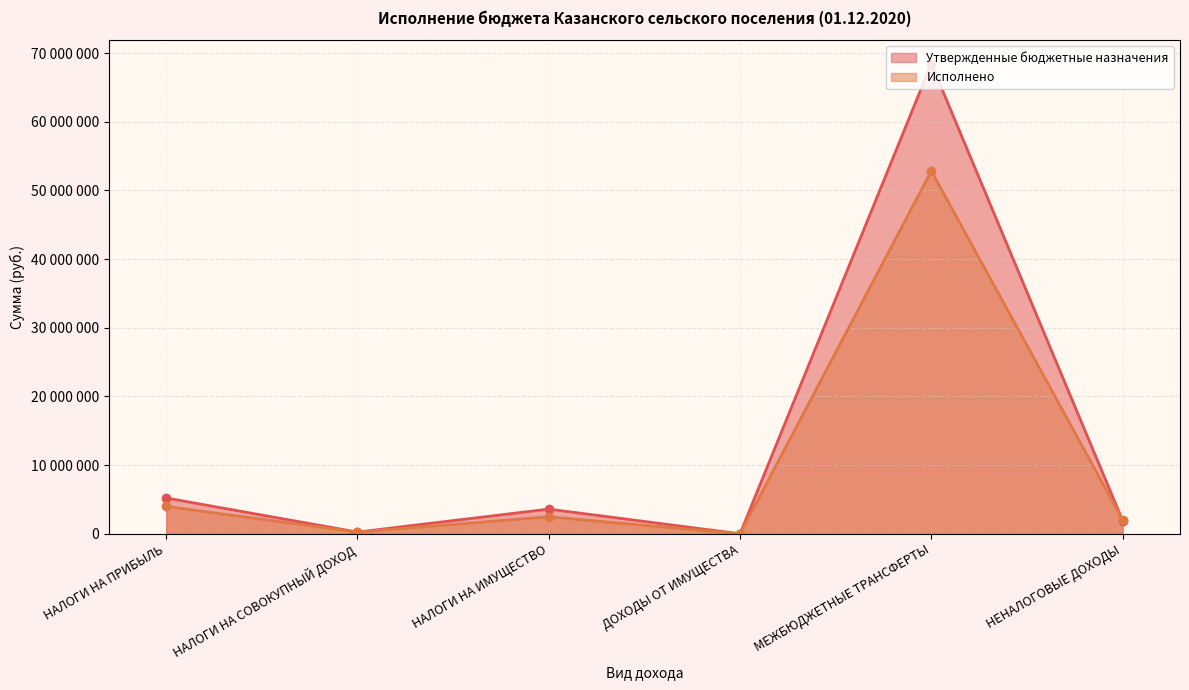

Does the chart have visible grid lines?

Yes